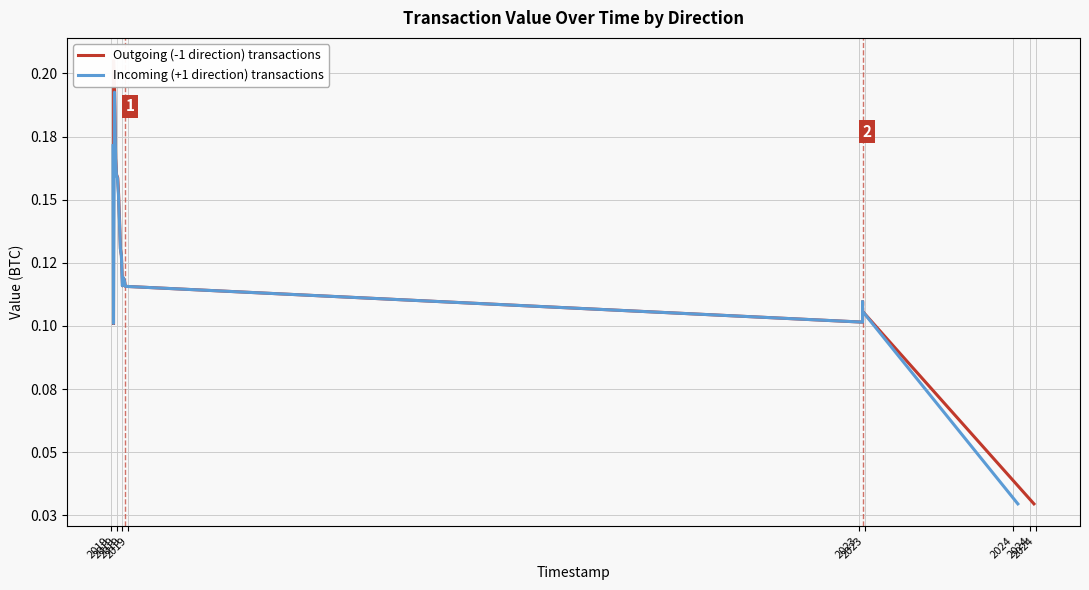

How many interior local valleys does the Incoming (+1 direction) transactions series have?

3